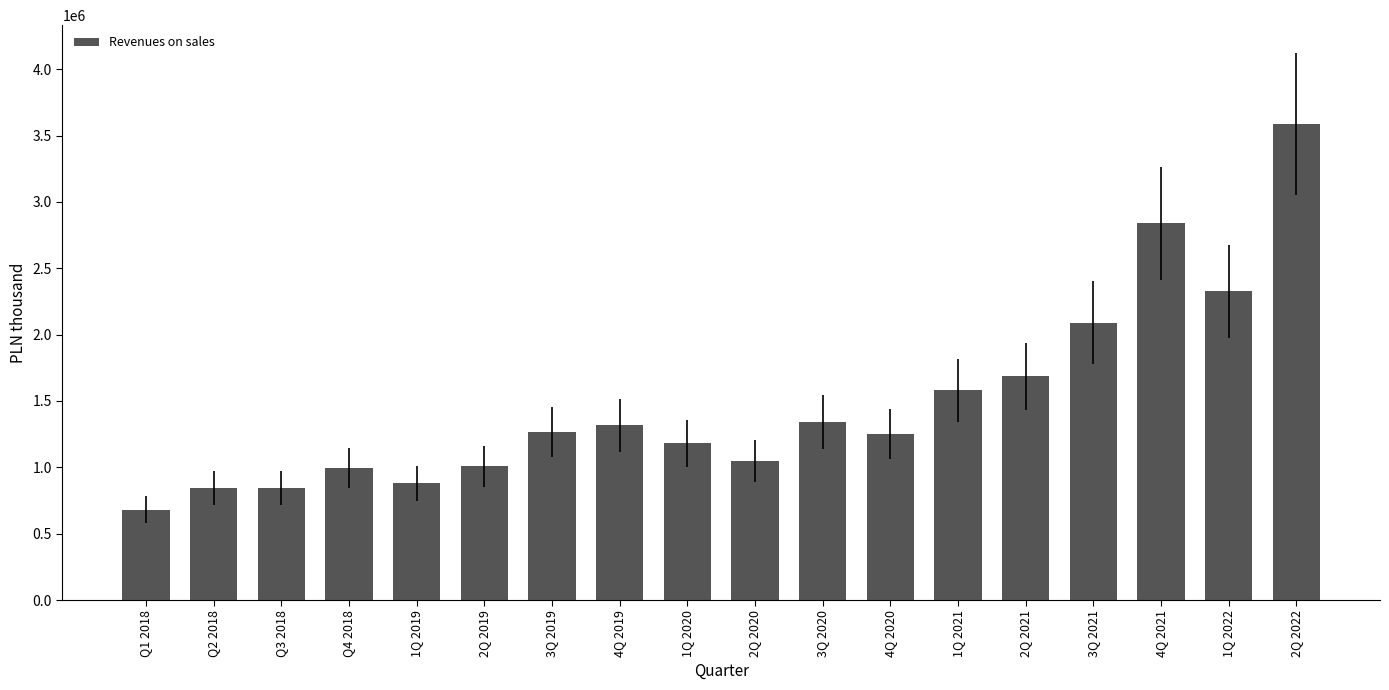

Which has a higher value, 4Q 2019 or 1Q 2019?

4Q 2019